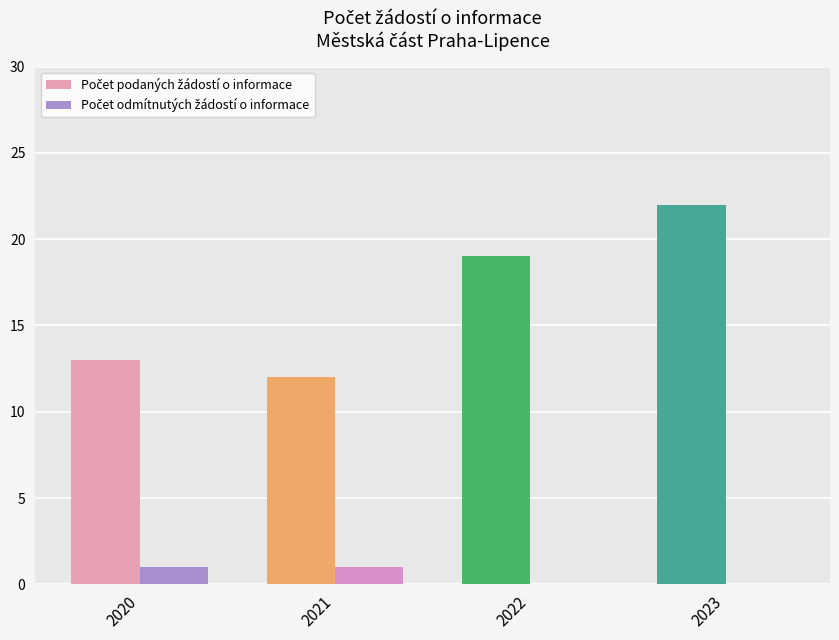

Which category has the highest value in the Počet odmítnutých žádostí o informace series?

2020